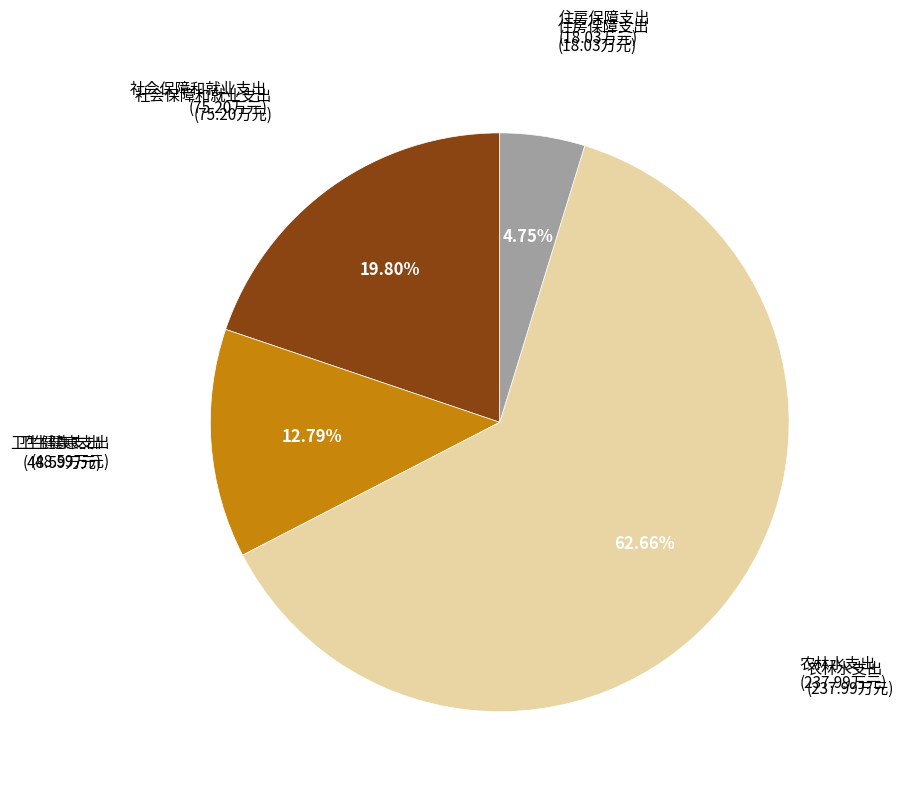

Is there a majority slice in this chart?

Yes